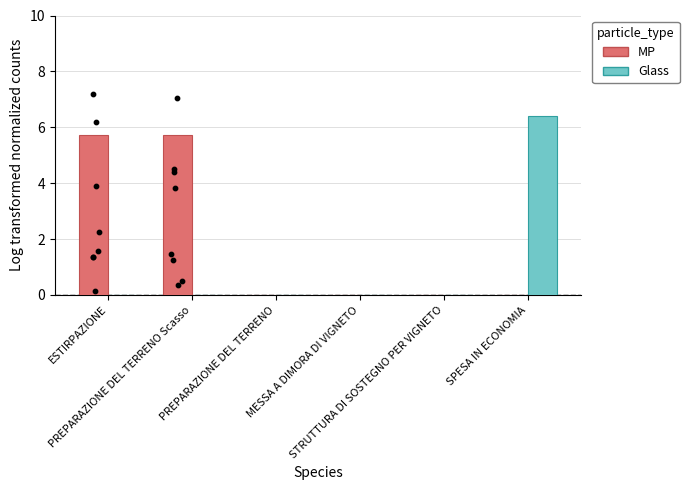

Which series contains the lowest Y value?

MP